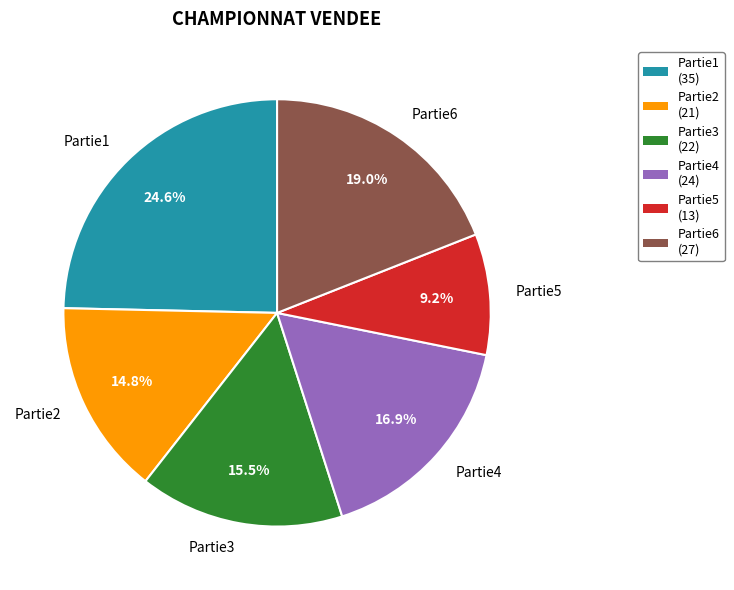

Which has a higher value, Partie6 or Partie5?

Partie6